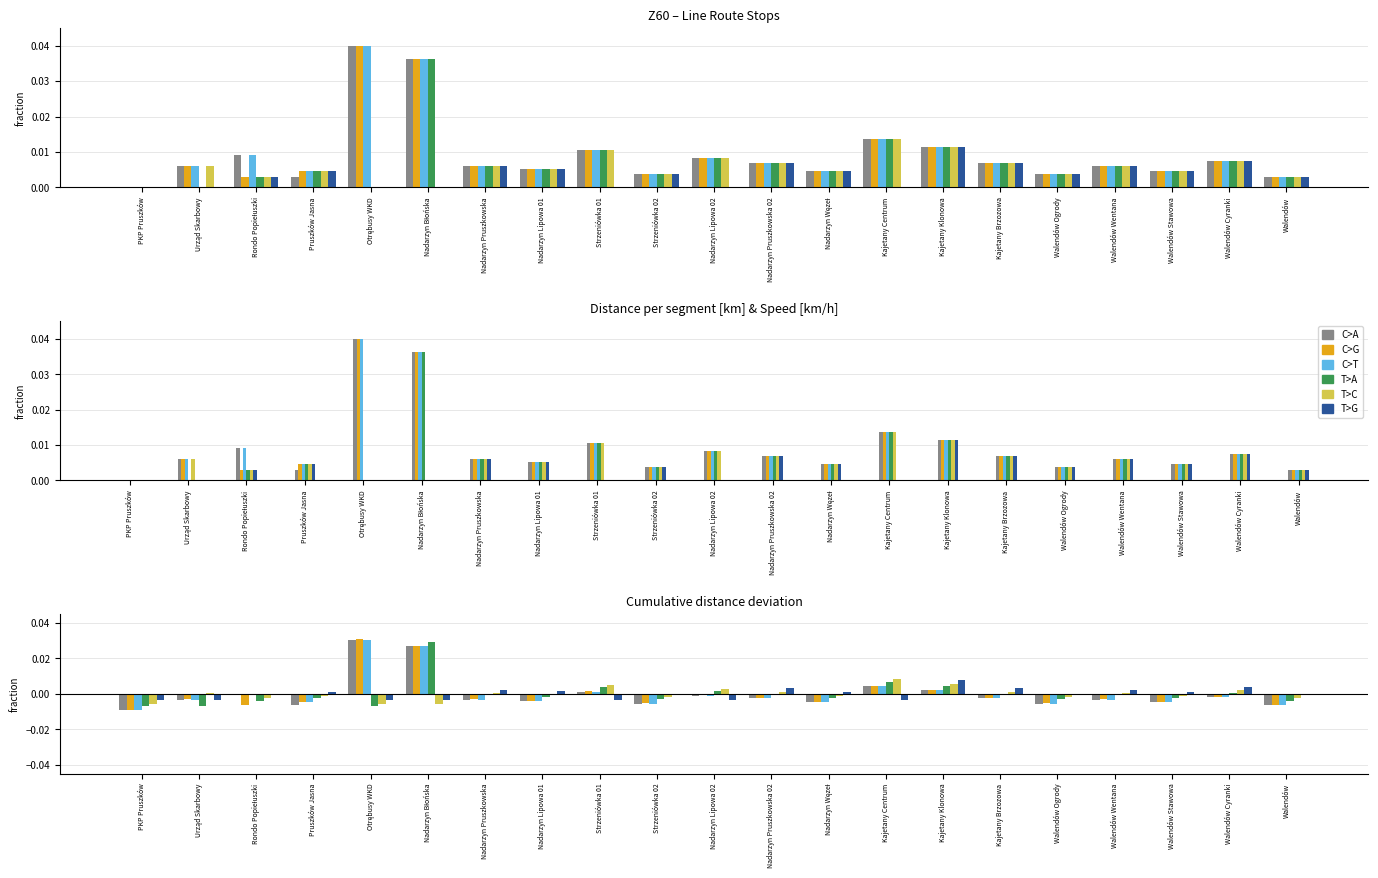

What is the label of the 7th bar from the left?

Nadarzyn Pruszkowska